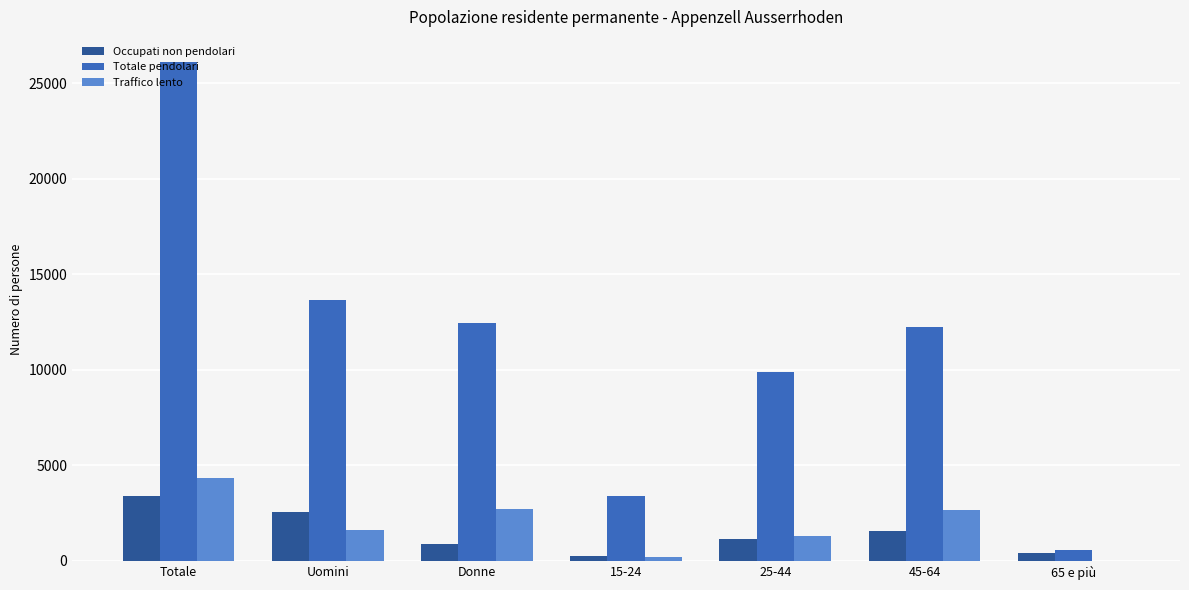

At which category is the sum across all series the highest?

Totale